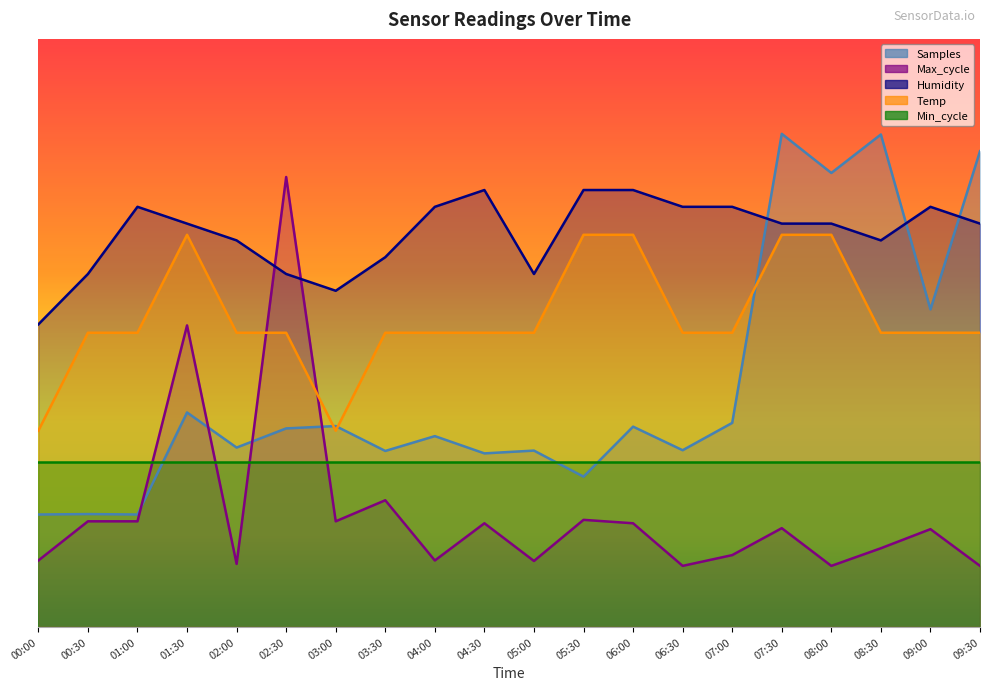

Where does the Max_cycle series first go above 16?

00:30